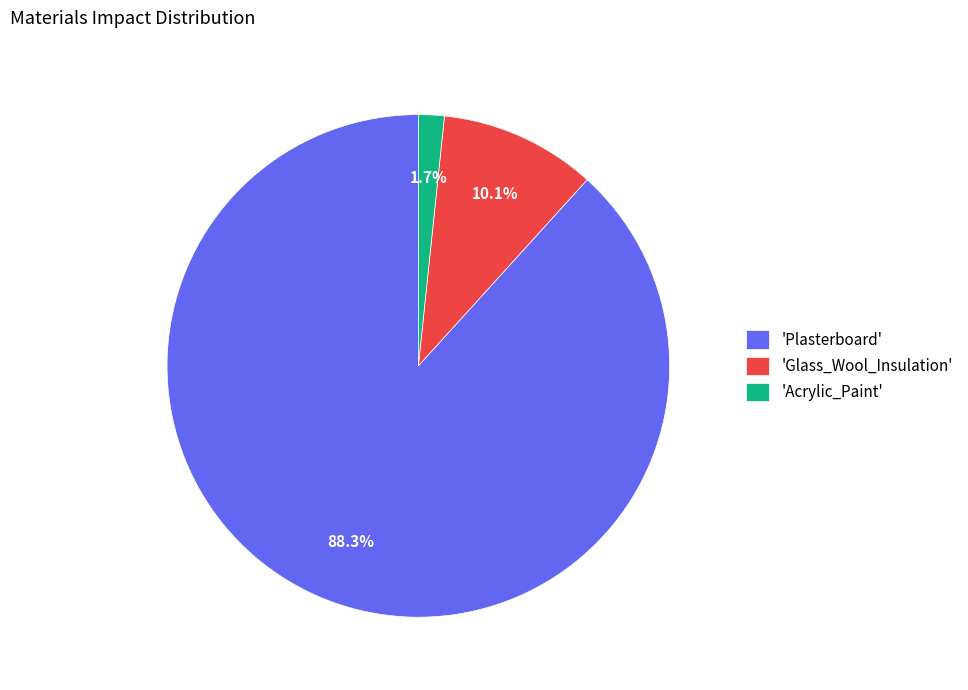

Does 'Glass_Wool_Insulation' represent more than half of the total?

No